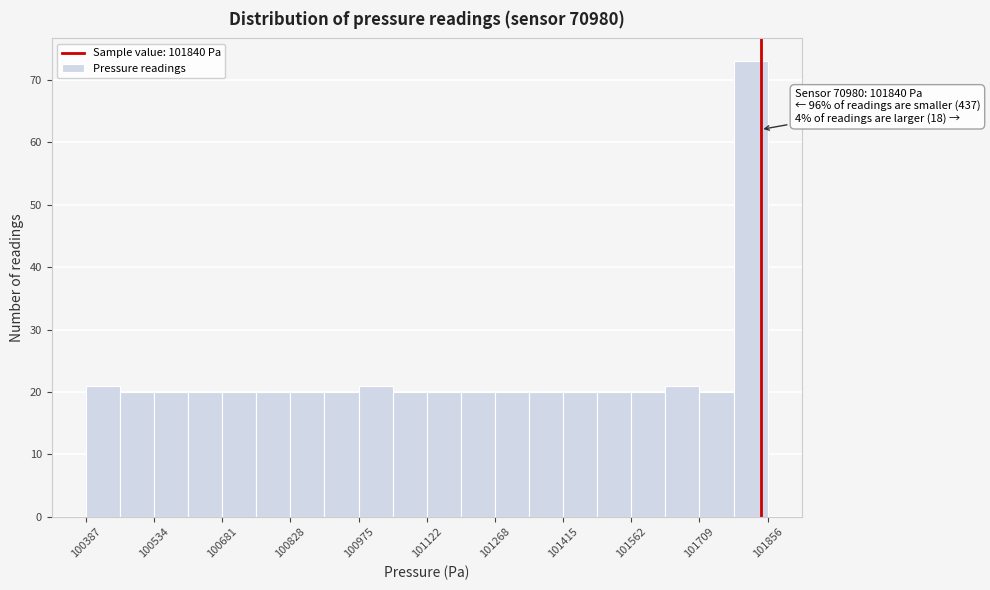

Read against the x-axis, roughly where is the centre of the tallest bar?

101820